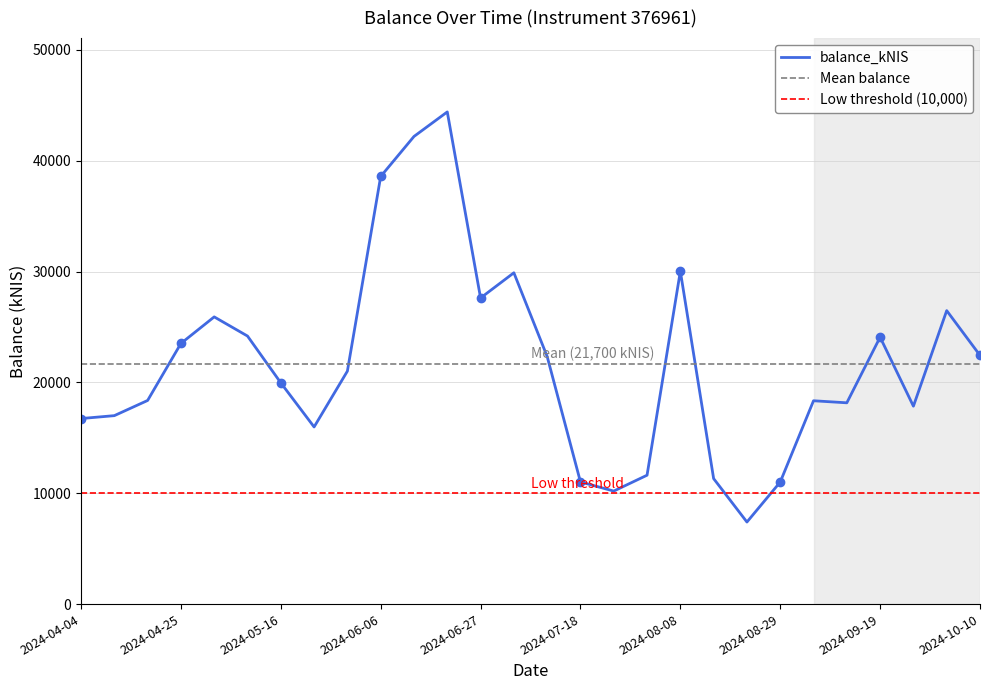

Reading left to right, list all the values displayed in this chart.

2024-04-04=16737.3	2024-04-11=16999.6	2024-04-18=18369.3	2024-04-25=23512.0	2024-05-02=25908.5	2024-05-09=24180.3	2024-05-16=19959.6	2024-05-23=15979.1	2024-05-30=21014.7	2024-06-06=38575.2	2024-06-13=42186.0	2024-06-20=44399.0	2024-06-27=27613.8	2024-07-04=29887.4	2024-07-11=22335.7	2024-07-18=11021.4	2024-07-25=10195.0	2024-08-01=11626.7	2024-08-08=30027.2	2024-08-15=11319.0	2024-08-22=7401.9	2024-08-29=11010.6	2024-09-05=18342.8	2024-09-12=18157.5	2024-09-19=24077.1	2024-09-26=17853.2	2024-10-01=26473.8	2024-10-10=22436.5